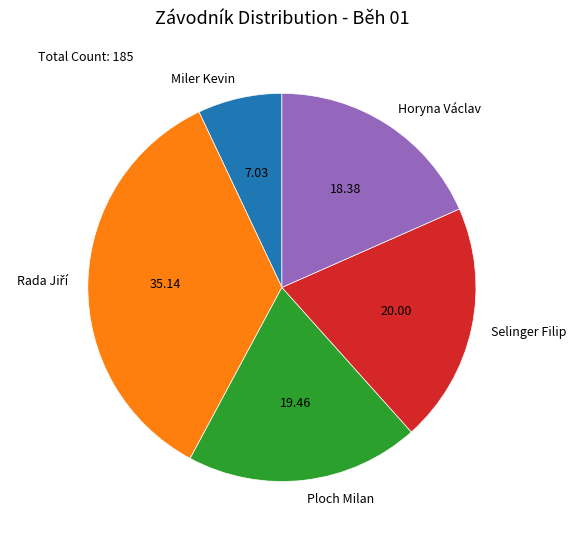

Does Horyna Václav account for over 50% of the chart?

No